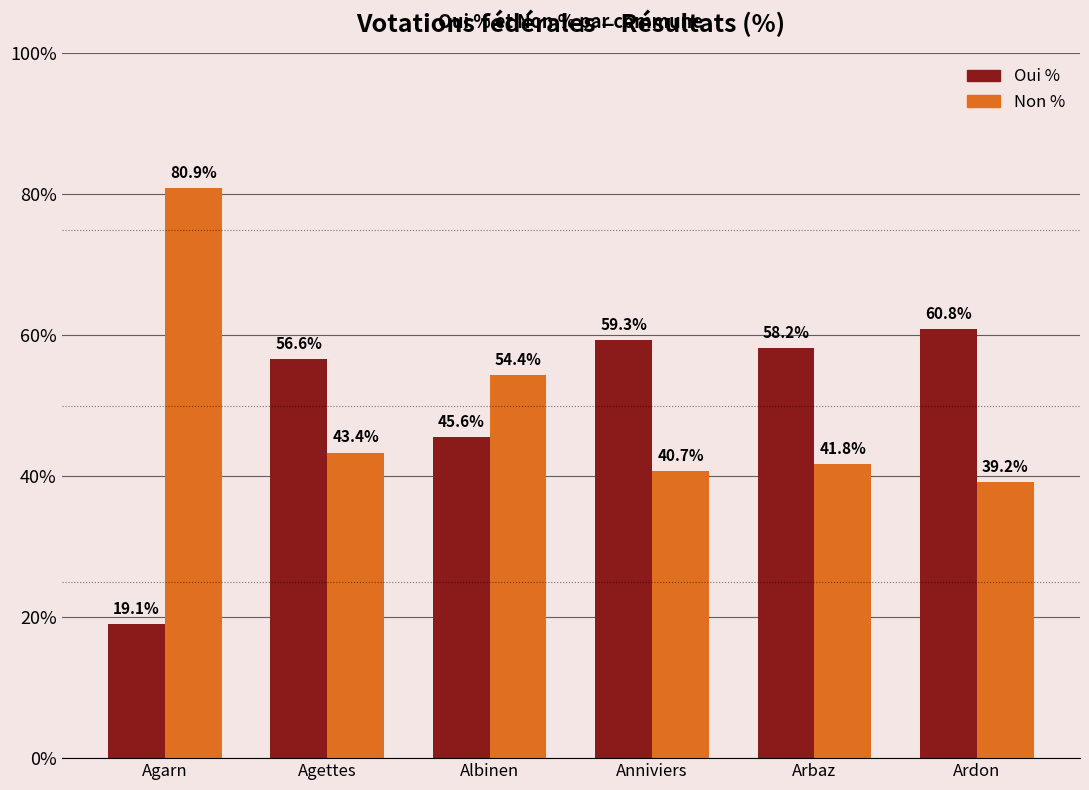

What is the sum of all Non % values?

300.4